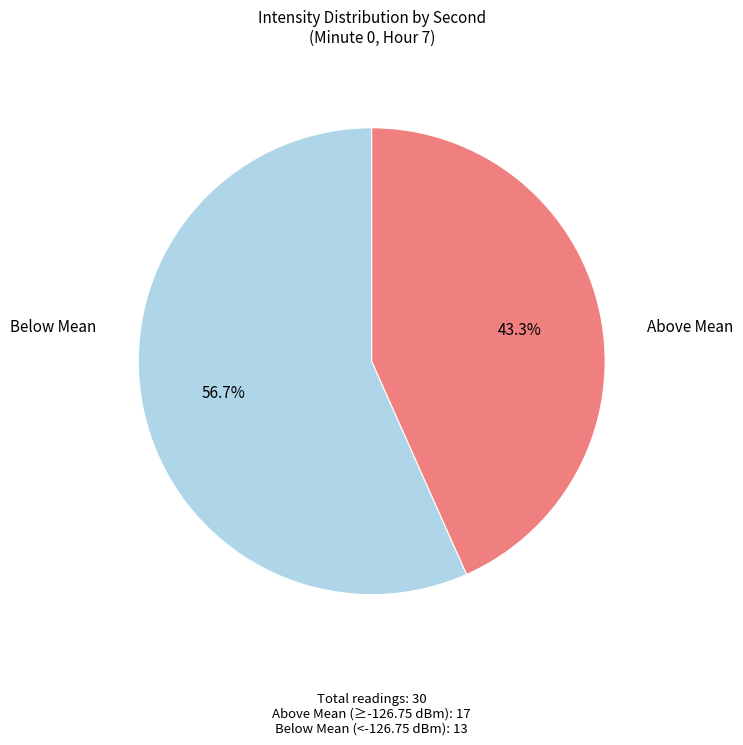

Does any single category account for the majority?

Yes